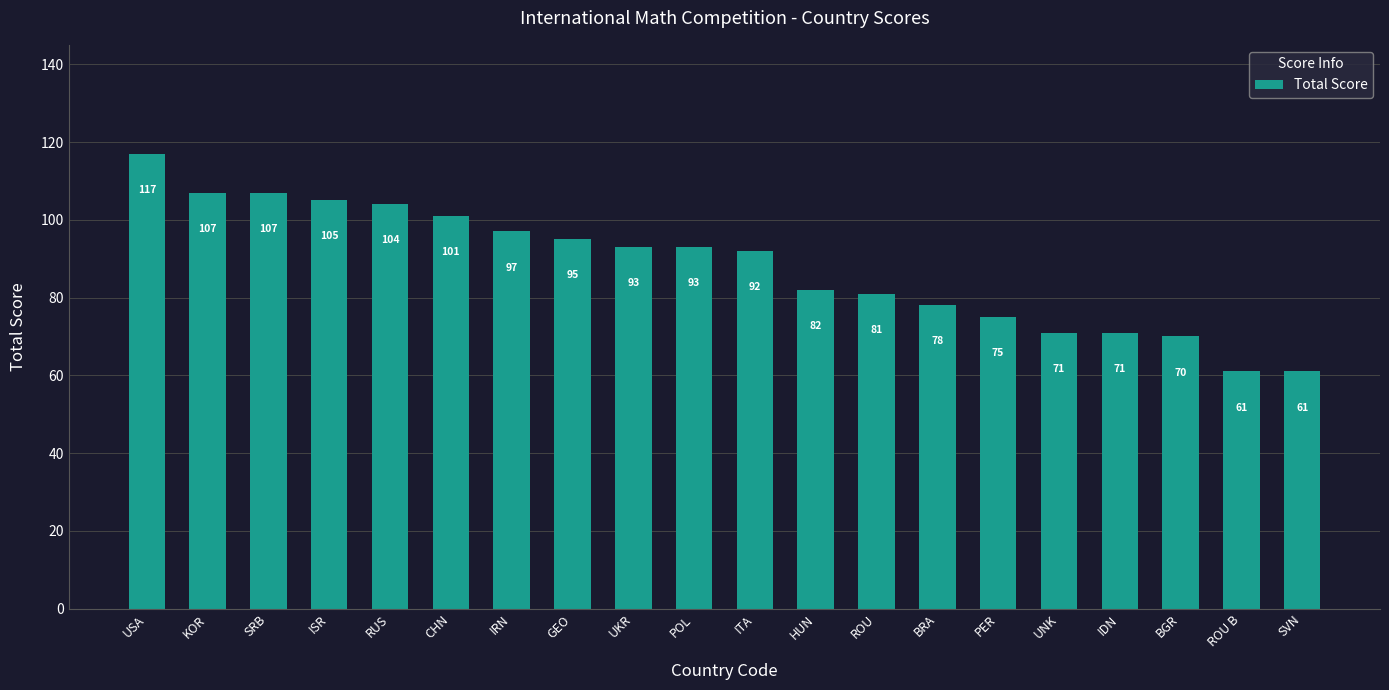

What is the change in value from USA to SRB?

-10